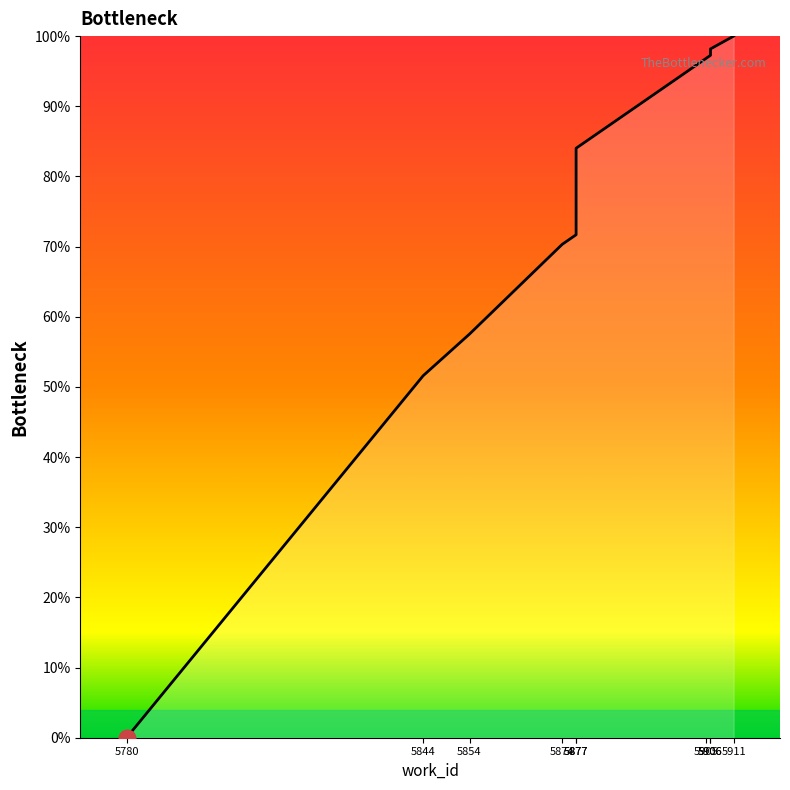

Which has a higher value, 5906 or 5906?

5906